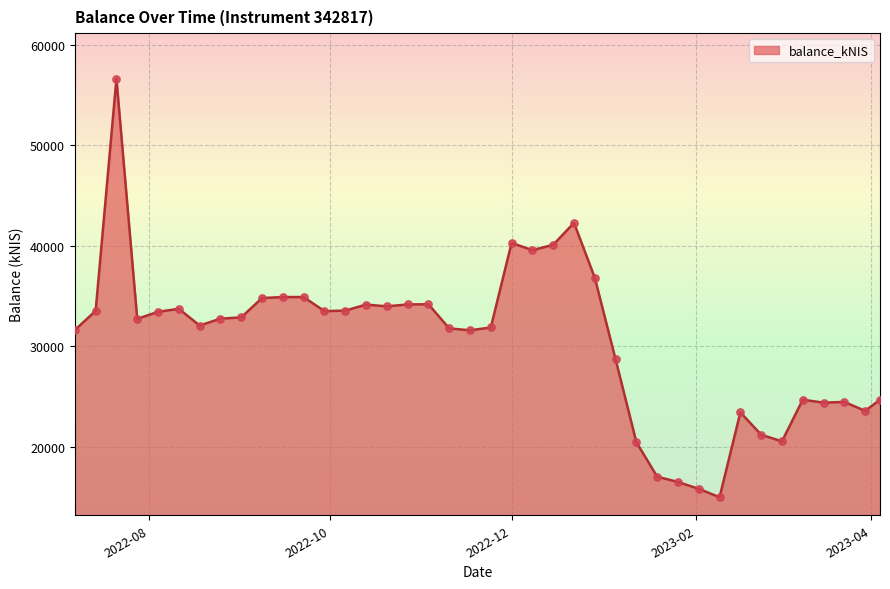

What is the difference between the maximum and minimum values?

41675.8